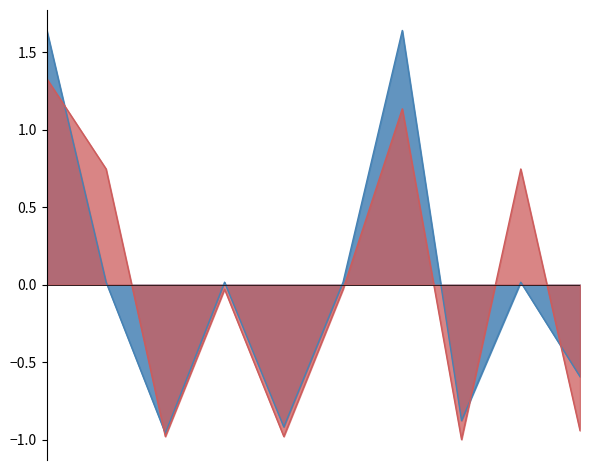

Is it true that Белки equals 0.0 at Бутерброд с сыром?

True